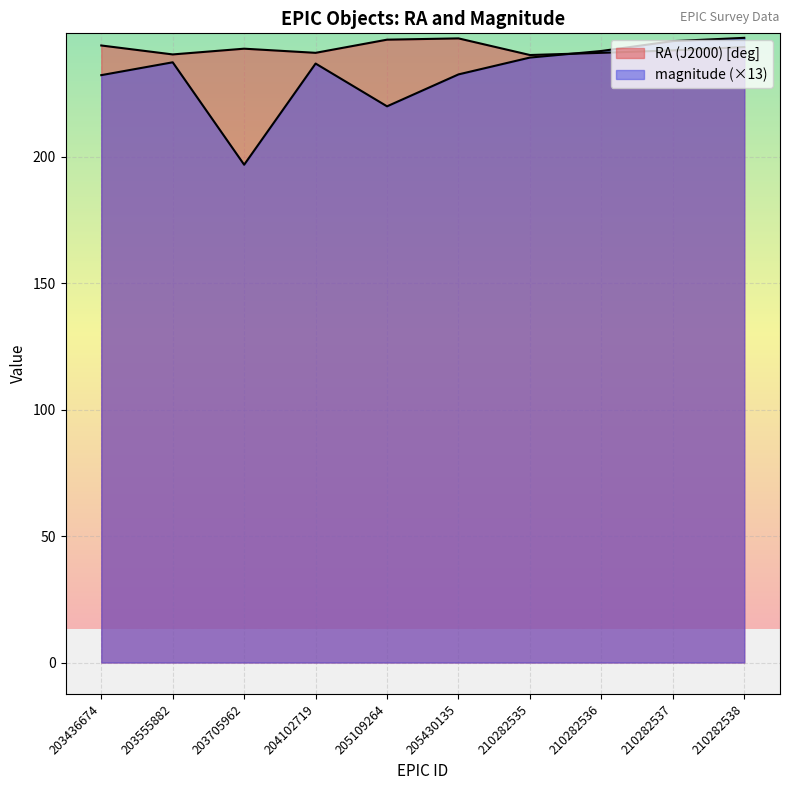

Reading left to right, extract all data points from this chart.

RA (J2000) [deg]: 203436674=244.0	203555882=240.4	203705962=242.7	204102719=241.1	205109264=246.3	205430135=246.8	210282535=240.2	210282536=241.1	210282537=242.0	210282538=243.4
magnitude: 203436674=232.2	203555882=237.3	203705962=196.8	204102719=236.8	205109264=219.9	205430135=232.5	210282535=239.2	210282536=241.8	210282537=245.7	210282538=247.0